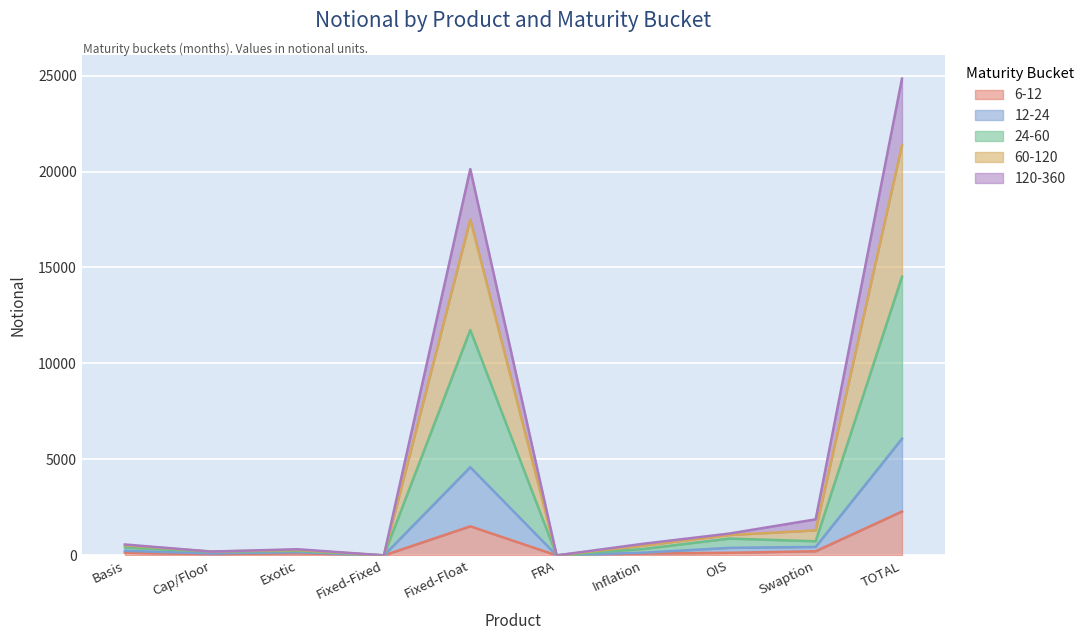

At which category is the sum across all series the highest?

TOTAL